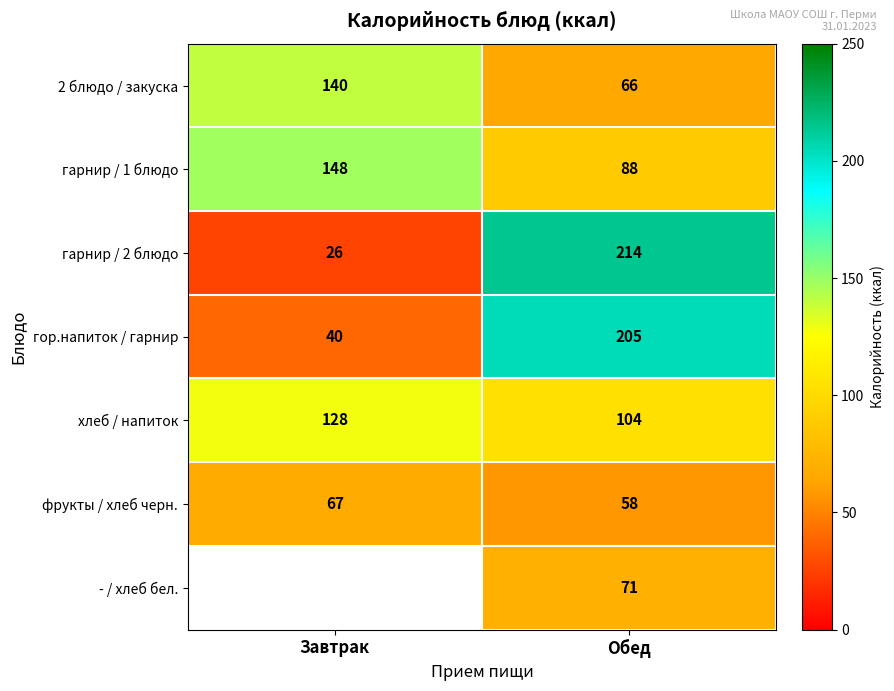

Rank the categories by 2 блюдо / закуска value from lowest to highest.

Обед, Завтрак